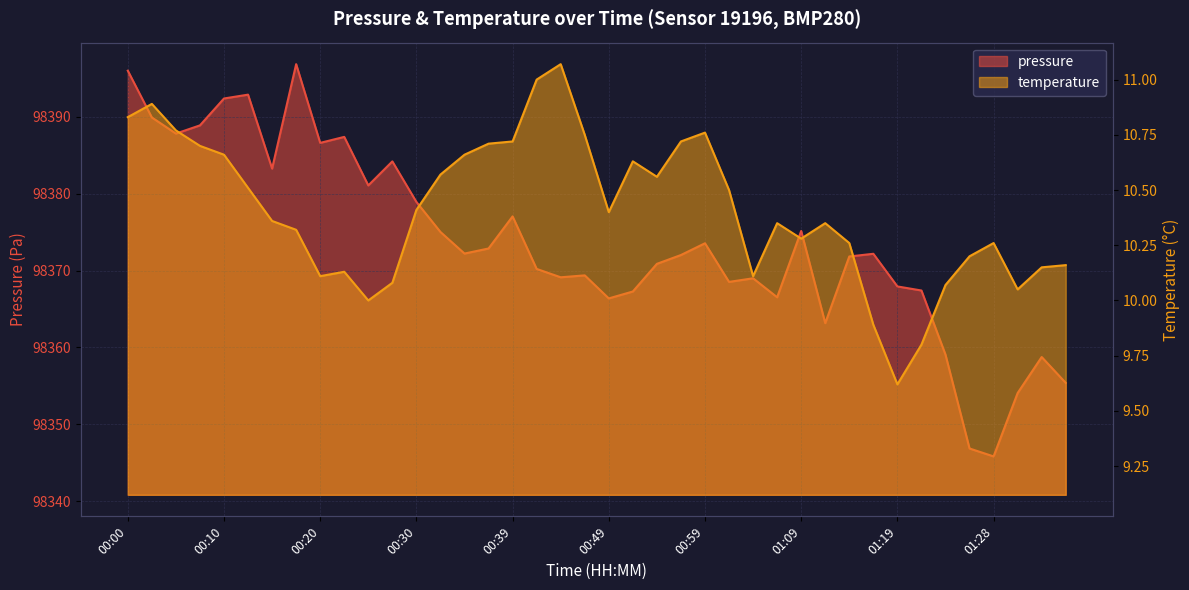

What is the difference between the maximum and minimum values in the pressure series?

51.1